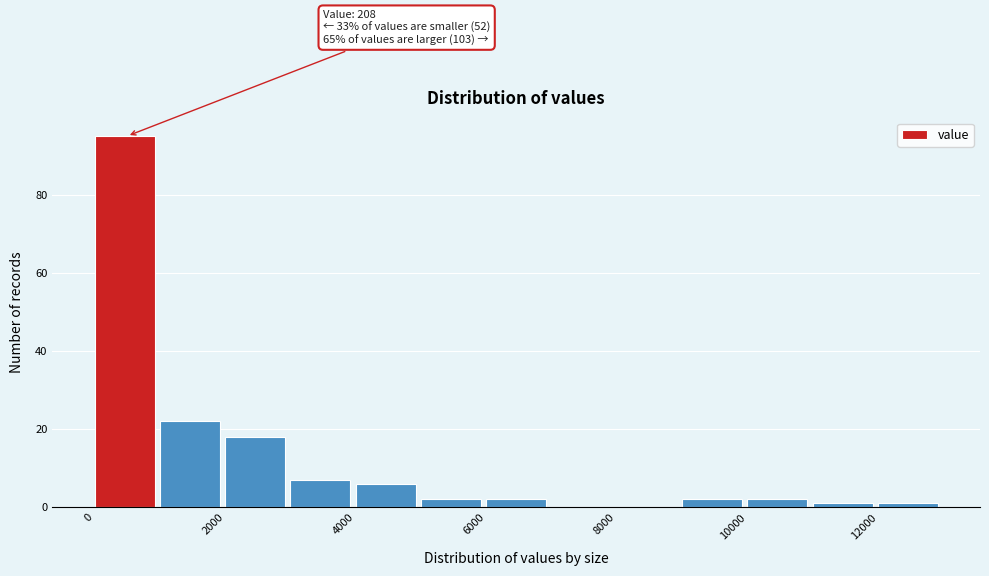

Which range on the x-axis has the tallest bar?

0 to 1000